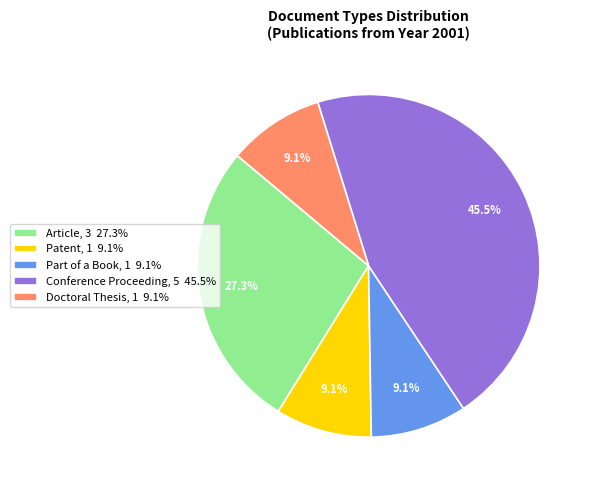

Is Article, 3 27.3% the majority of the pie?

No